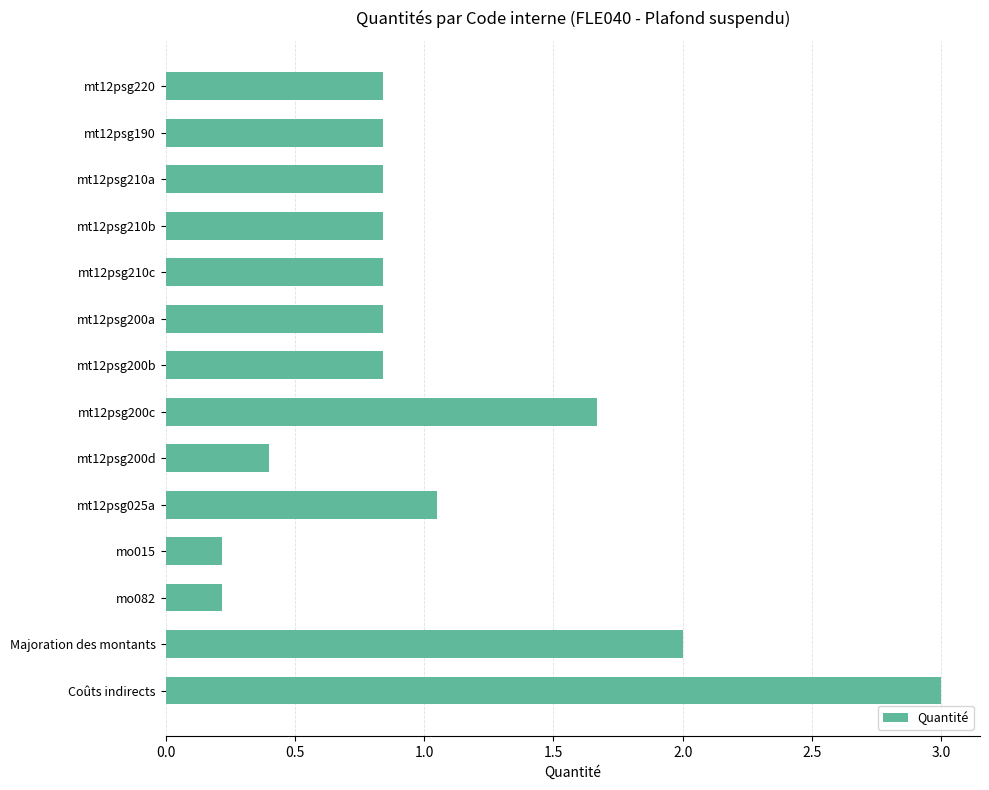

The value at mt12psg200d is 0.1. True or false?

False